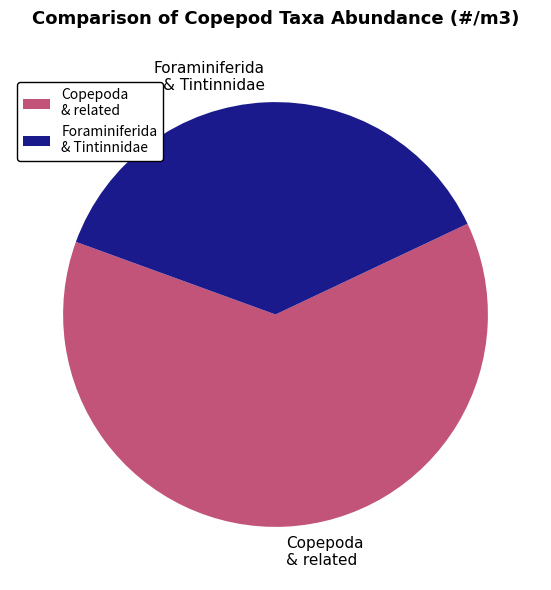

How many slices are in this pie chart?

2